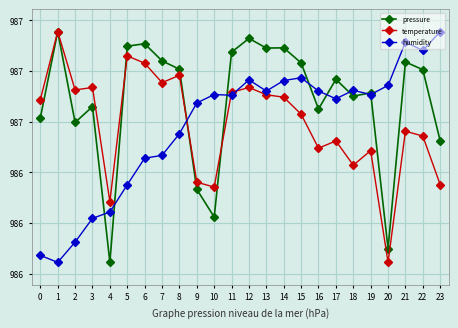

What is the sum of the temperature values at 9 and 16?

197290.3